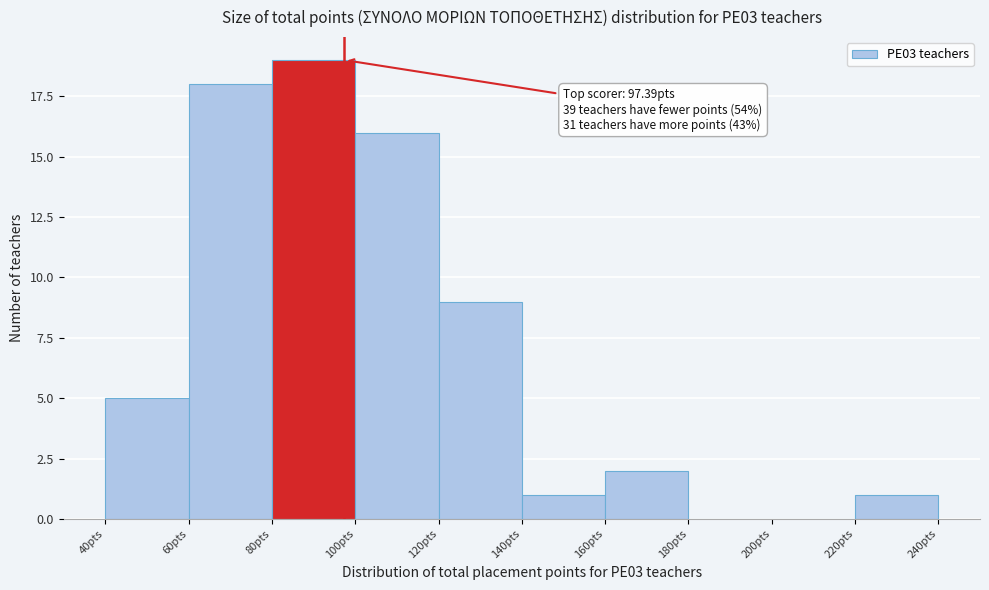

Which range on the x-axis has the tallest bar?

80 to 100